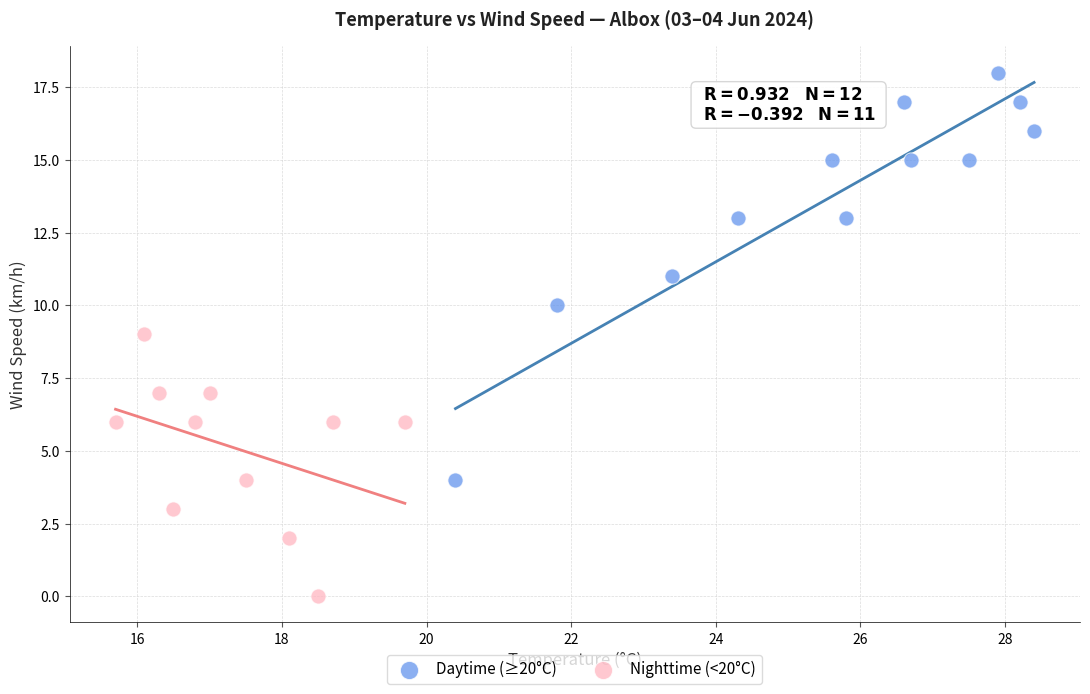

Which series contains the highest Y value?

Daytime (≥20°C)